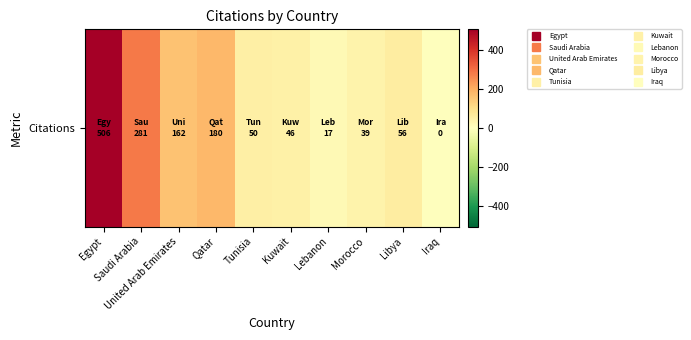

Between Morocco and Kuwait, which is larger?

Kuwait